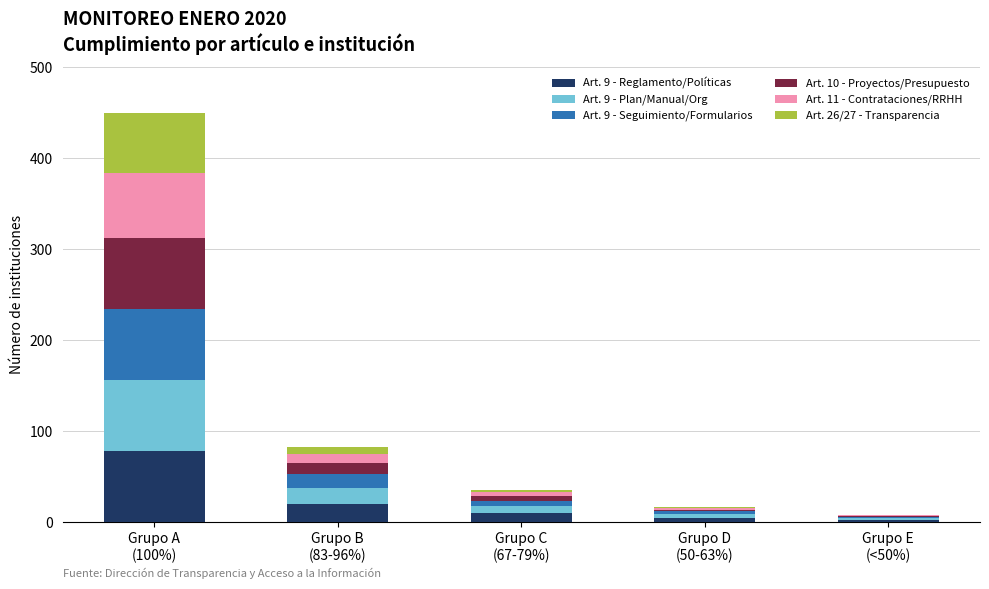

Are the bars horizontal?

No